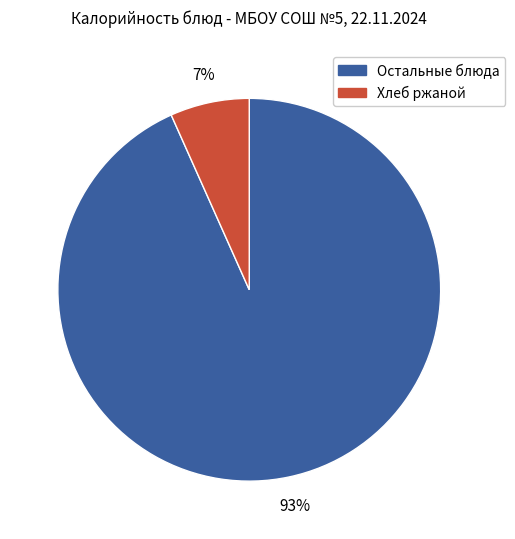

To the nearest percent, what is the average slice percentage?

50%